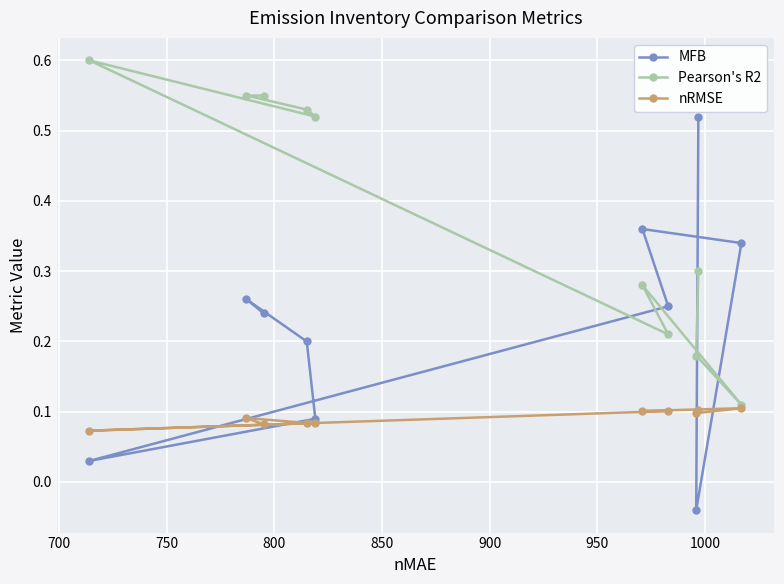

Which series has the widest spread of values?

MFB